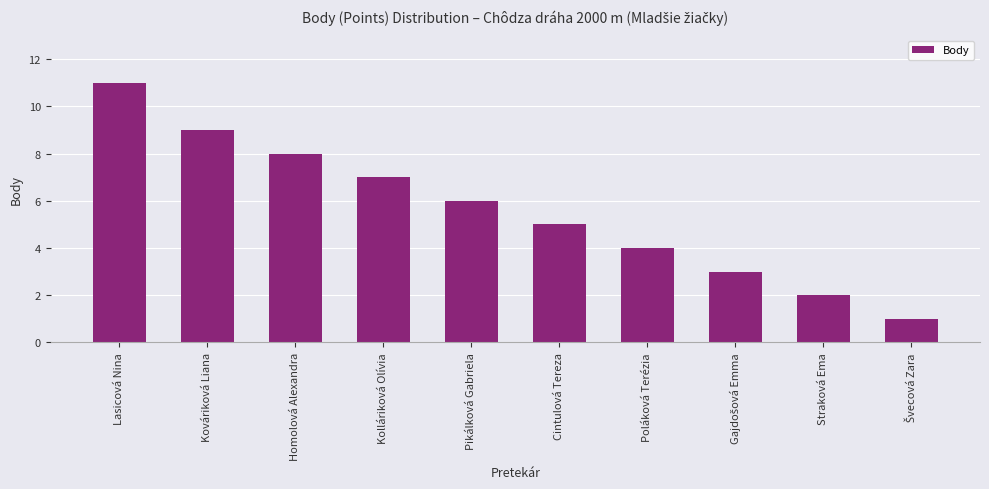

What is the maximum value shown in the chart?

11